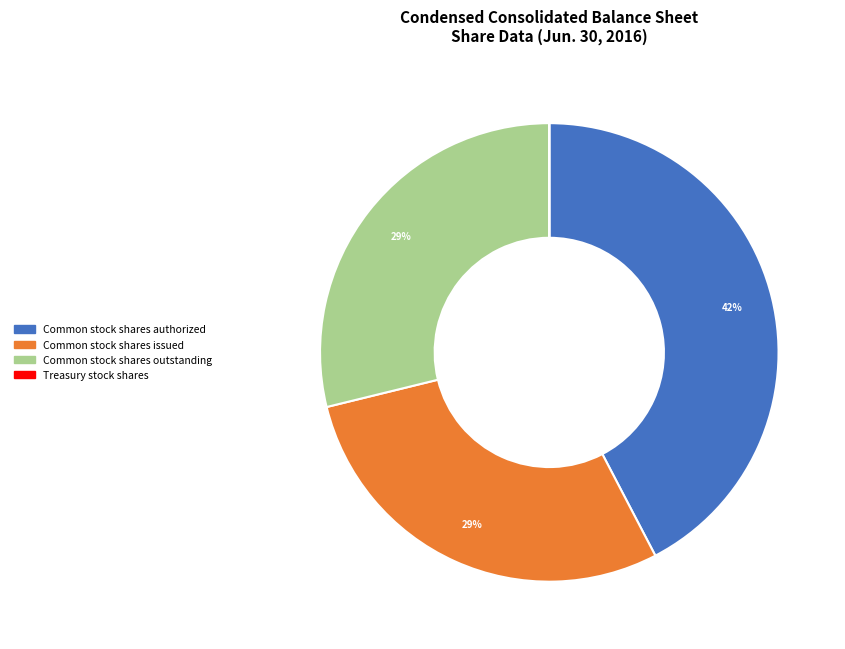

What is the largest slice in the pie chart?

Common stock shares authorized